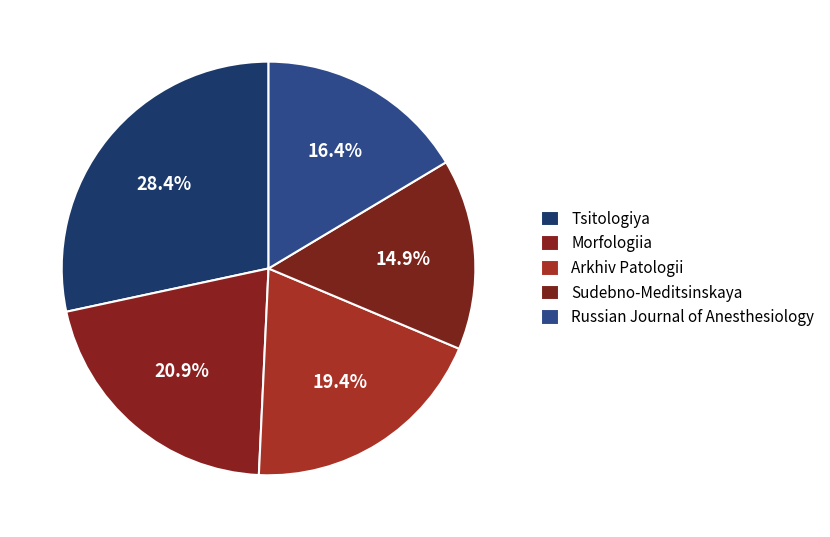

Rank the categories by value from lowest to highest.

Sudebno-Meditsinskaya, Russian Journal of Anesthesiology, Arkhiv Patologii, Morfologiia, Tsitologiya